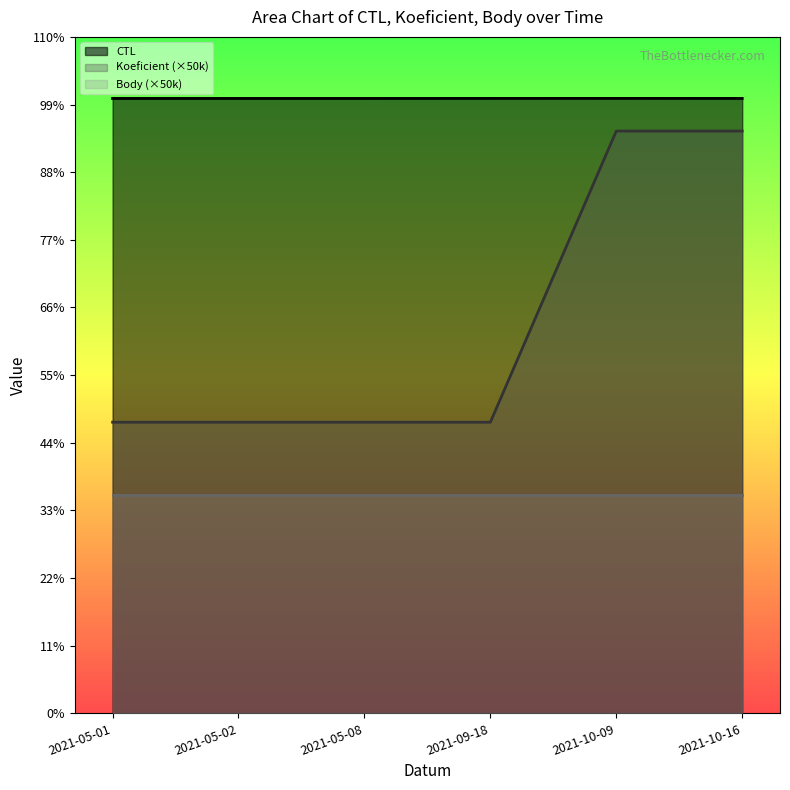

Which series has the largest total across all categories?

CTL